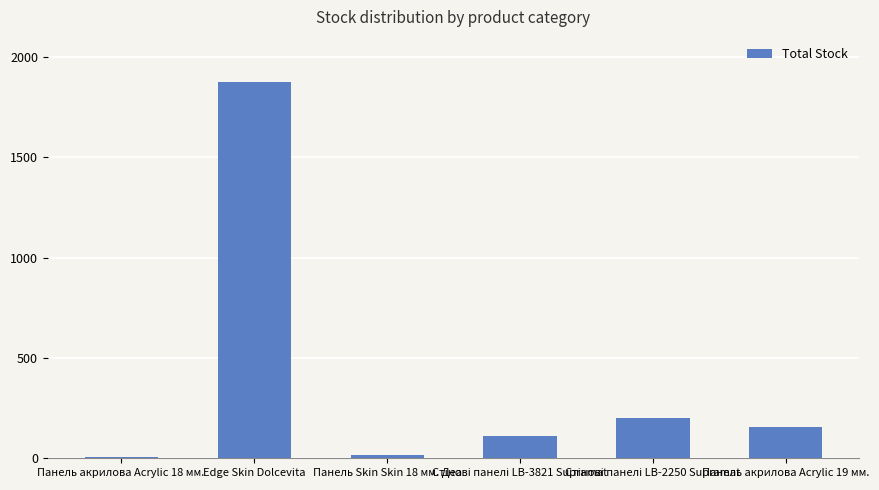

What is the difference between the second highest and minimum values?

195